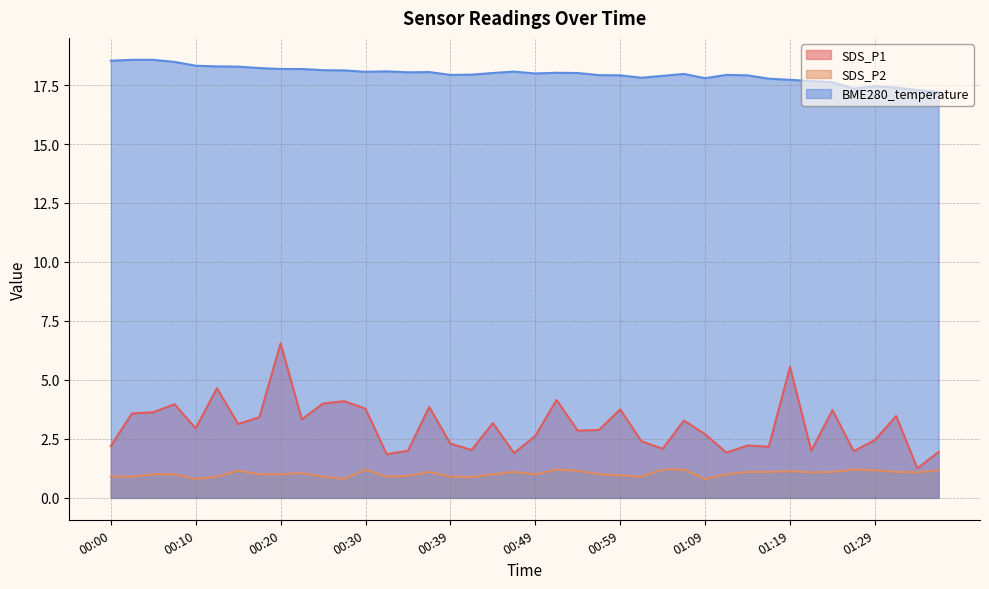

What is the highest value of the BME280_temperature series?

18.6